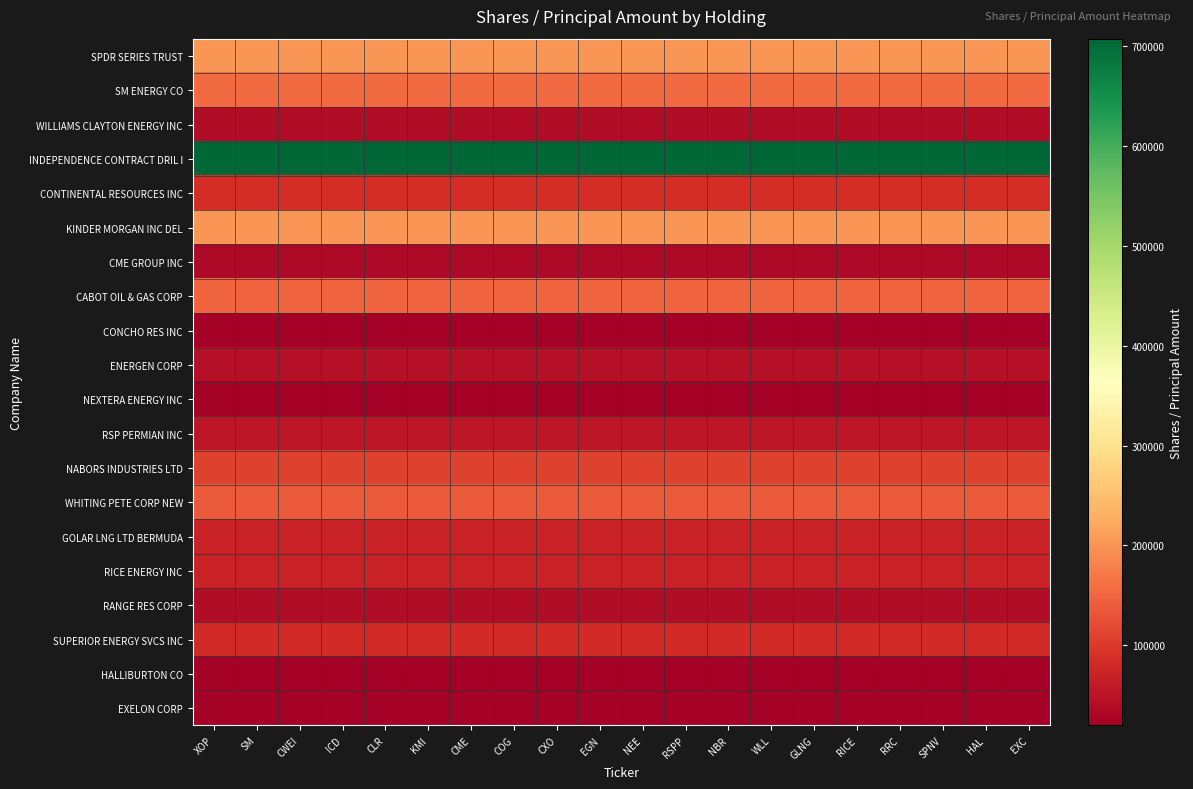

Reading left to right, transcribe all the data shown in this chart.

SPDR SERIES TRUST: XOP=200000	SM=200000	CWEI=200000	ICD=200000	CLR=200000	KMI=200000	CME=200000	COG=200000	CXO=200000	EGN=200000	NEE=200000	RSPP=200000	NBR=200000	WLL=200000	GLNG=200000	RICE=200000	RRC=200000	SPNV=200000	HAL=200000	EXC=200000
SM ENERGY CO: XOP=155000	SM=155000	CWEI=155000	ICD=155000	CLR=155000	KMI=155000	CME=155000	COG=155000	CXO=155000	EGN=155000	NEE=155000	RSPP=155000	NBR=155000	WLL=155000	GLNG=155000	RICE=155000	RRC=155000	SPNV=155000	HAL=155000	EXC=155000
WILLIAMS CLAYTON ENERGY INC: XOP=40000	SM=40000	CWEI=40000	ICD=40000	CLR=40000	KMI=40000	CME=40000	COG=40000	CXO=40000	EGN=40000	NEE=40000	RSPP=40000	NBR=40000	WLL=40000	GLNG=40000	RICE=40000	RRC=40000	SPNV=40000	HAL=40000	EXC=40000
INDEPENDENCE CONTRACT DRIL I: XOP=707170	SM=707170	CWEI=707170	ICD=707170	CLR=707170	KMI=707170	CME=707170	COG=707170	CXO=707170	EGN=707170	NEE=707170	RSPP=707170	NBR=707170	WLL=707170	GLNG=707170	RICE=707170	RRC=707170	SPNV=707170	HAL=707170	EXC=707170
CONTINENTAL RESOURCES INC: XOP=85000	SM=85000	CWEI=85000	ICD=85000	CLR=85000	KMI=85000	CME=85000	COG=85000	CXO=85000	EGN=85000	NEE=85000	RSPP=85000	NBR=85000	WLL=85000	GLNG=85000	RICE=85000	RRC=85000	SPNV=85000	HAL=85000	EXC=85000
KINDER MORGAN INC DEL: XOP=200000	SM=200000	CWEI=200000	ICD=200000	CLR=200000	KMI=200000	CME=200000	COG=200000	CXO=200000	EGN=200000	NEE=200000	RSPP=200000	NBR=200000	WLL=200000	GLNG=200000	RICE=200000	RRC=200000	SPNV=200000	HAL=200000	EXC=200000
CME GROUP INC: XOP=35000	SM=35000	CWEI=35000	ICD=35000	CLR=35000	KMI=35000	CME=35000	COG=35000	CXO=35000	EGN=35000	NEE=35000	RSPP=35000	NBR=35000	WLL=35000	GLNG=35000	RICE=35000	RRC=35000	SPNV=35000	HAL=35000	EXC=35000
CABOT OIL & GAS CORP: XOP=150000	SM=150000	CWEI=150000	ICD=150000	CLR=150000	KMI=150000	CME=150000	COG=150000	CXO=150000	EGN=150000	NEE=150000	RSPP=150000	NBR=150000	WLL=150000	GLNG=150000	RICE=150000	RRC=150000	SPNV=150000	HAL=150000	EXC=150000
CONCHO RES INC: XOP=20000	SM=20000	CWEI=20000	ICD=20000	CLR=20000	KMI=20000	CME=20000	COG=20000	CXO=20000	EGN=20000	NEE=20000	RSPP=20000	NBR=20000	WLL=20000	GLNG=20000	RICE=20000	RRC=20000	SPNV=20000	HAL=20000	EXC=20000
ENERGEN CORP: XOP=45000	SM=45000	CWEI=45000	ICD=45000	CLR=45000	KMI=45000	CME=45000	COG=45000	CXO=45000	EGN=45000	NEE=45000	RSPP=45000	NBR=45000	WLL=45000	GLNG=45000	RICE=45000	RRC=45000	SPNV=45000	HAL=45000	EXC=45000
NEXTERA ENERGY INC: XOP=20000	SM=20000	CWEI=20000	ICD=20000	CLR=20000	KMI=20000	CME=20000	COG=20000	CXO=20000	EGN=20000	NEE=20000	RSPP=20000	NBR=20000	WLL=20000	GLNG=20000	RICE=20000	RRC=20000	SPNV=20000	HAL=20000	EXC=20000
RSP PERMIAN INC: XOP=52500	SM=52500	CWEI=52500	ICD=52500	CLR=52500	KMI=52500	CME=52500	COG=52500	CXO=52500	EGN=52500	NEE=52500	RSPP=52500	NBR=52500	WLL=52500	GLNG=52500	RICE=52500	RRC=52500	SPNV=52500	HAL=52500	EXC=52500
NABORS INDUSTRIES LTD: XOP=110000	SM=110000	CWEI=110000	ICD=110000	CLR=110000	KMI=110000	CME=110000	COG=110000	CXO=110000	EGN=110000	NEE=110000	RSPP=110000	NBR=110000	WLL=110000	GLNG=110000	RICE=110000	RRC=110000	SPNV=110000	HAL=110000	EXC=110000
WHITING PETE CORP NEW: XOP=136100	SM=136100	CWEI=136100	ICD=136100	CLR=136100	KMI=136100	CME=136100	COG=136100	CXO=136100	EGN=136100	NEE=136100	RSPP=136100	NBR=136100	WLL=136100	GLNG=136100	RICE=136100	RRC=136100	SPNV=136100	HAL=136100	EXC=136100
GOLAR LNG LTD BERMUDA: XOP=70000	SM=70000	CWEI=70000	ICD=70000	CLR=70000	KMI=70000	CME=70000	COG=70000	CXO=70000	EGN=70000	NEE=70000	RSPP=70000	NBR=70000	WLL=70000	GLNG=70000	RICE=70000	RRC=70000	SPNV=70000	HAL=70000	EXC=70000
RICE ENERGY INC: XOP=70153	SM=70153	CWEI=70153	ICD=70153	CLR=70153	KMI=70153	CME=70153	COG=70153	CXO=70153	EGN=70153	NEE=70153	RSPP=70153	NBR=70153	WLL=70153	GLNG=70153	RICE=70153	RRC=70153	SPNV=70153	HAL=70153	EXC=70153
RANGE RES CORP: XOP=40000	SM=40000	CWEI=40000	ICD=40000	CLR=40000	KMI=40000	CME=40000	COG=40000	CXO=40000	EGN=40000	NEE=40000	RSPP=40000	NBR=40000	WLL=40000	GLNG=40000	RICE=40000	RRC=40000	SPNV=40000	HAL=40000	EXC=40000
SUPERIOR ENERGY SVCS INC: XOP=80000	SM=80000	CWEI=80000	ICD=80000	CLR=80000	KMI=80000	CME=80000	COG=80000	CXO=80000	EGN=80000	NEE=80000	RSPP=80000	NBR=80000	WLL=80000	GLNG=80000	RICE=80000	RRC=80000	SPNV=80000	HAL=80000	EXC=80000
HALLIBURTON CO: XOP=20000	SM=20000	CWEI=20000	ICD=20000	CLR=20000	KMI=20000	CME=20000	COG=20000	CXO=20000	EGN=20000	NEE=20000	RSPP=20000	NBR=20000	WLL=20000	GLNG=20000	RICE=20000	RRC=20000	SPNV=20000	HAL=20000	EXC=20000
EXELON CORP: XOP=25000	SM=25000	CWEI=25000	ICD=25000	CLR=25000	KMI=25000	CME=25000	COG=25000	CXO=25000	EGN=25000	NEE=25000	RSPP=25000	NBR=25000	WLL=25000	GLNG=25000	RICE=25000	RRC=25000	SPNV=25000	HAL=25000	EXC=25000